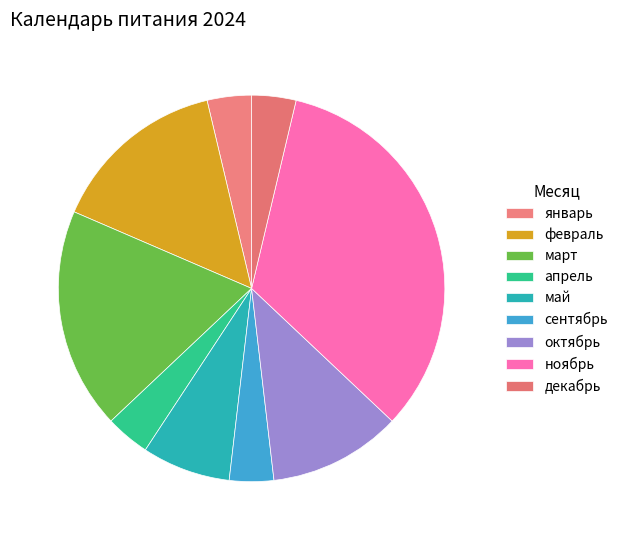

To the nearest percent, what is the average slice percentage?

11%